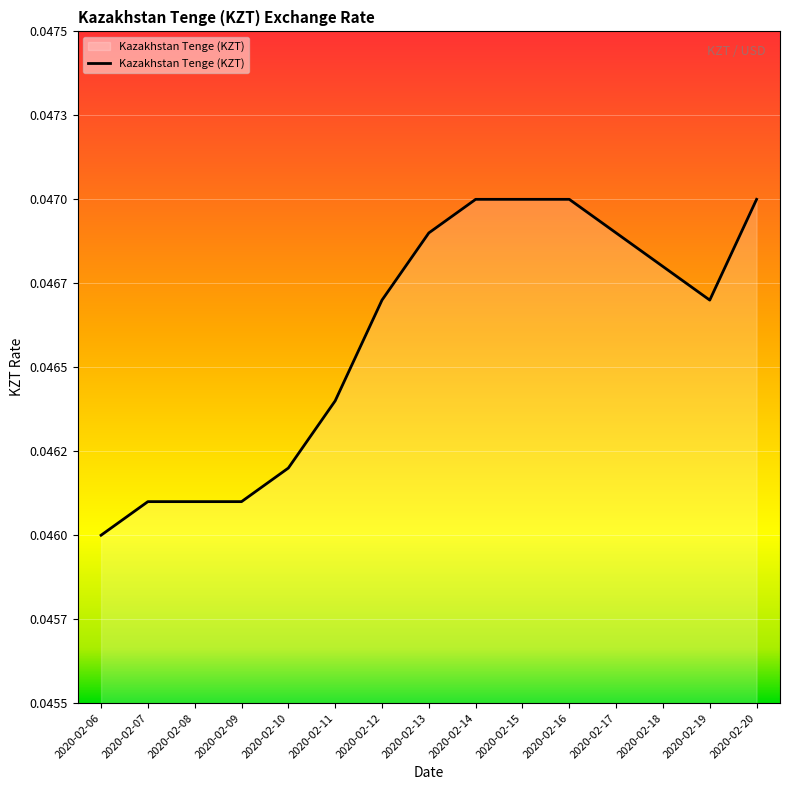

At which category does the chart reach its minimum across all series?

2020-02-06